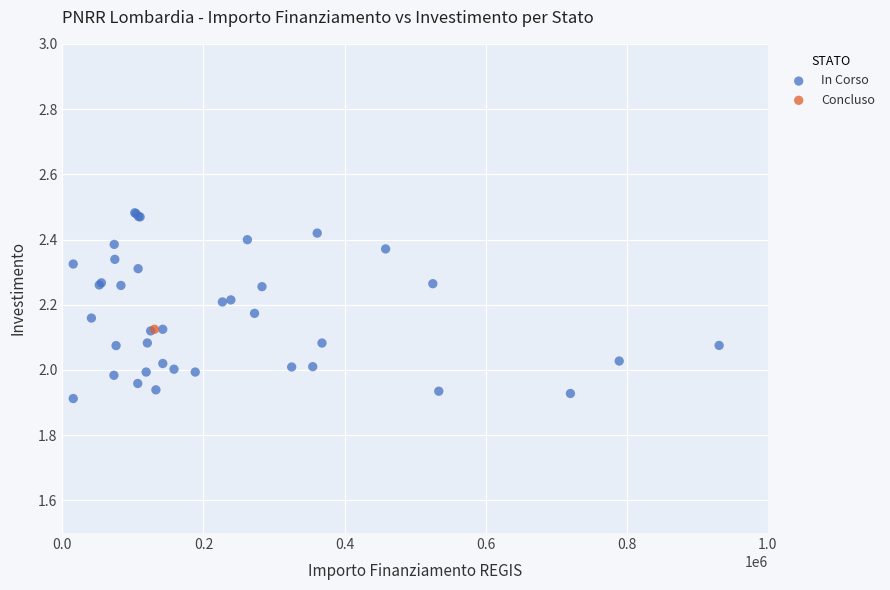

What are all the series names shown in the legend?

In Corso, Concluso